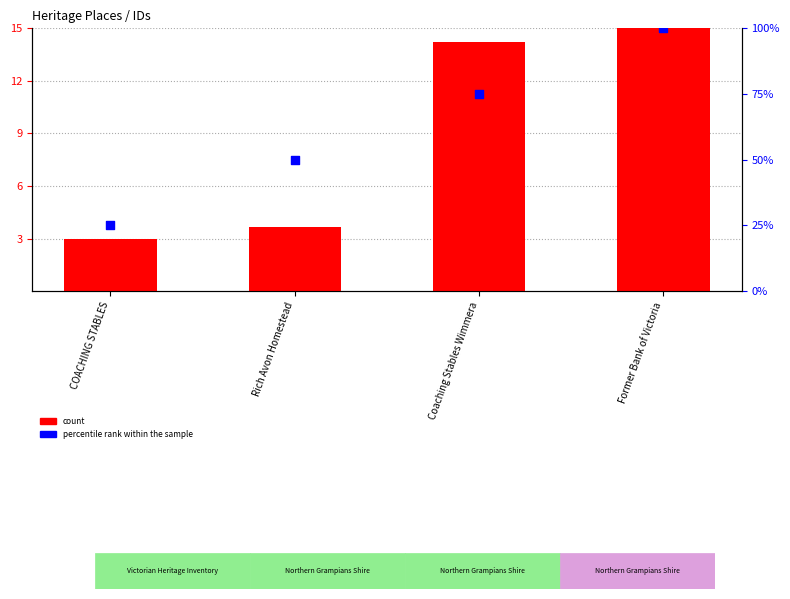

What are all the series names shown in the legend?

count, percentile rank within the sample